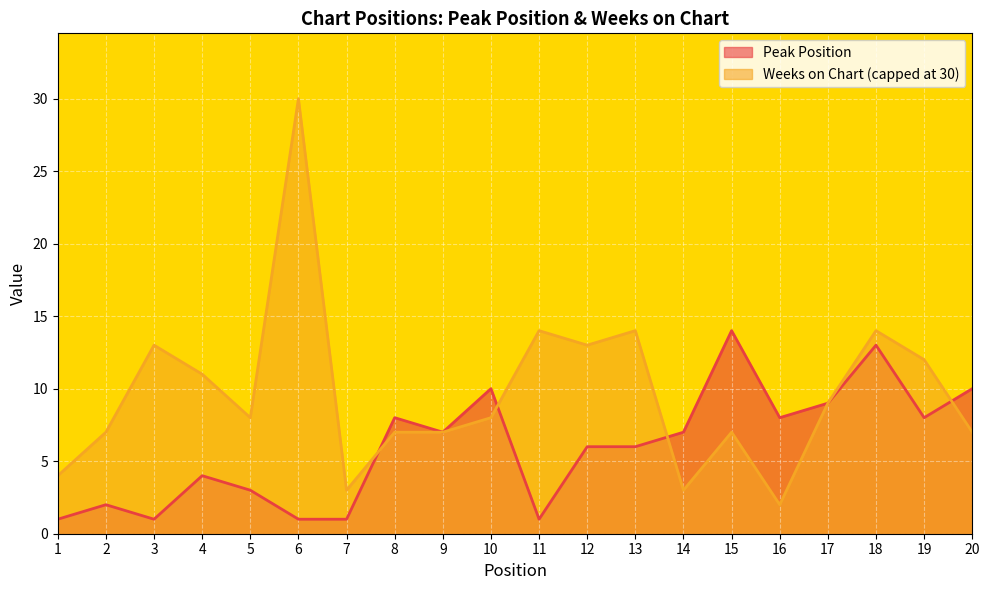

Reading right to left, list all the values displayed in this chart.

10	8	13	9	8	14	7	6	6	1	10	7	8	1	1	3	4	1	2	1